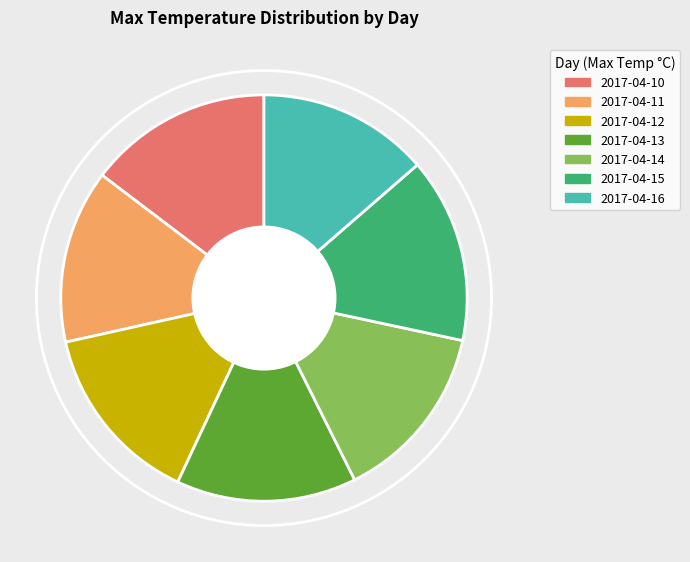

Which has a higher value, 2017-04-13 or 2017-04-16?

2017-04-13